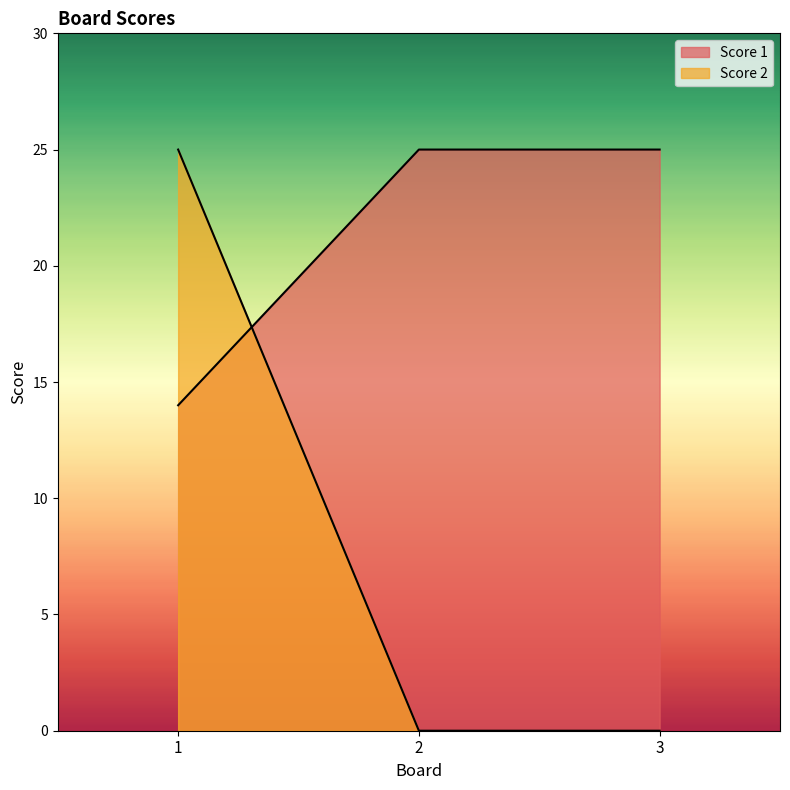

At which category is the sum across all series the highest?

1